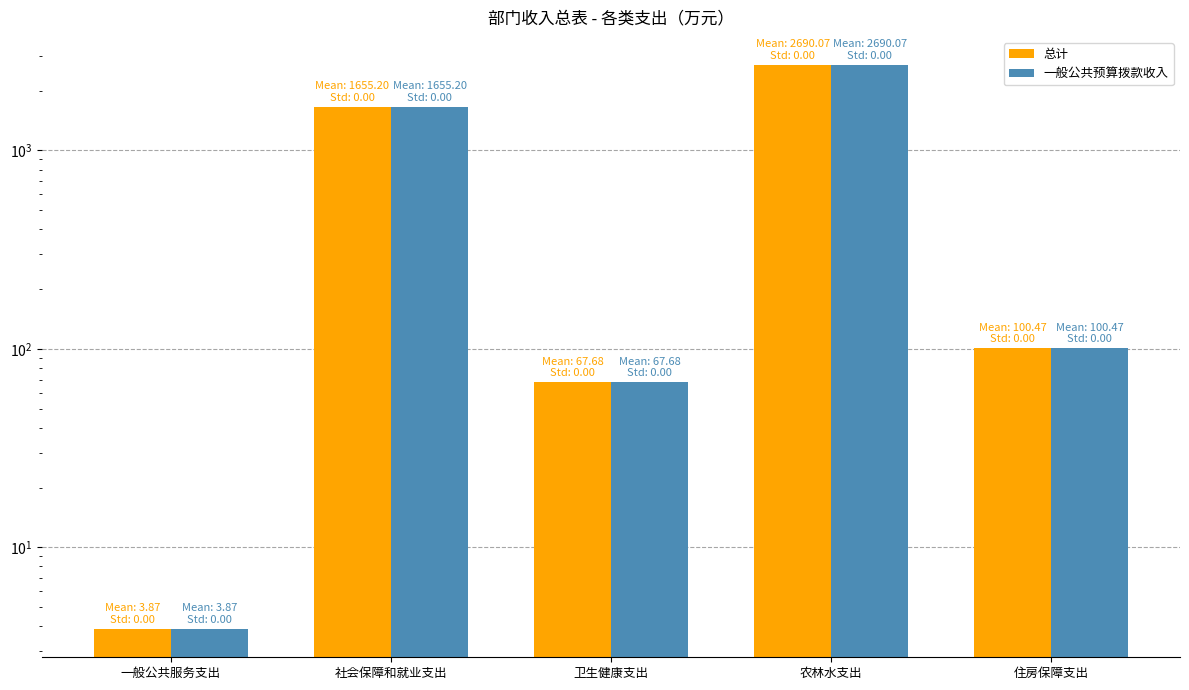

What is the value of the 一般公共预算拨款收入 bar at the 5th from the left?

100.5